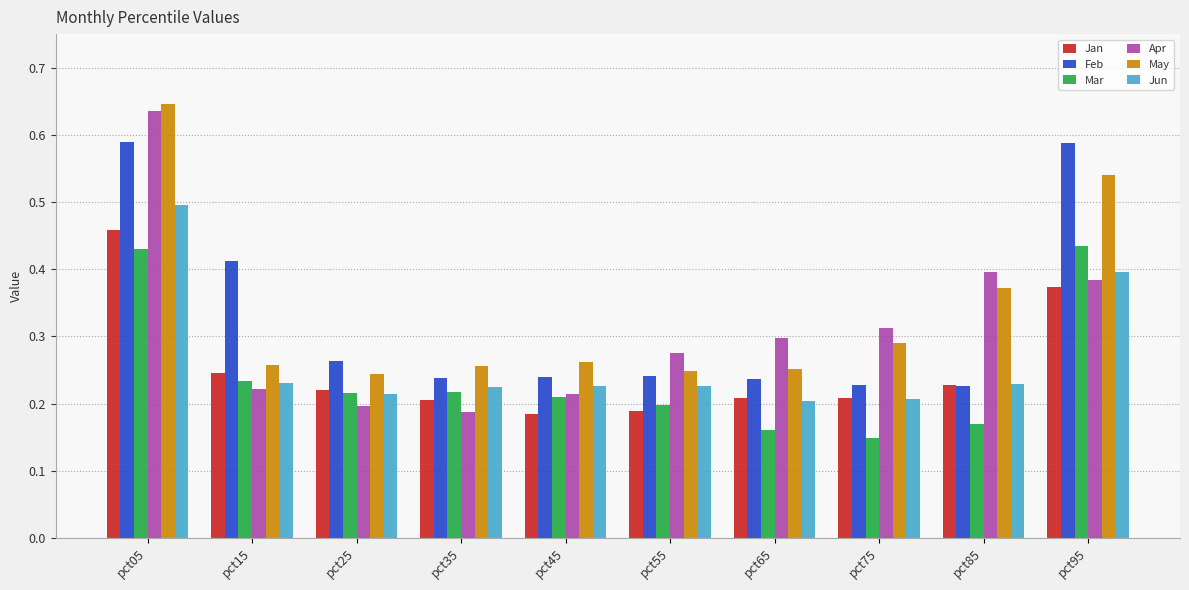

At which label does Apr reach its peak?

pct05